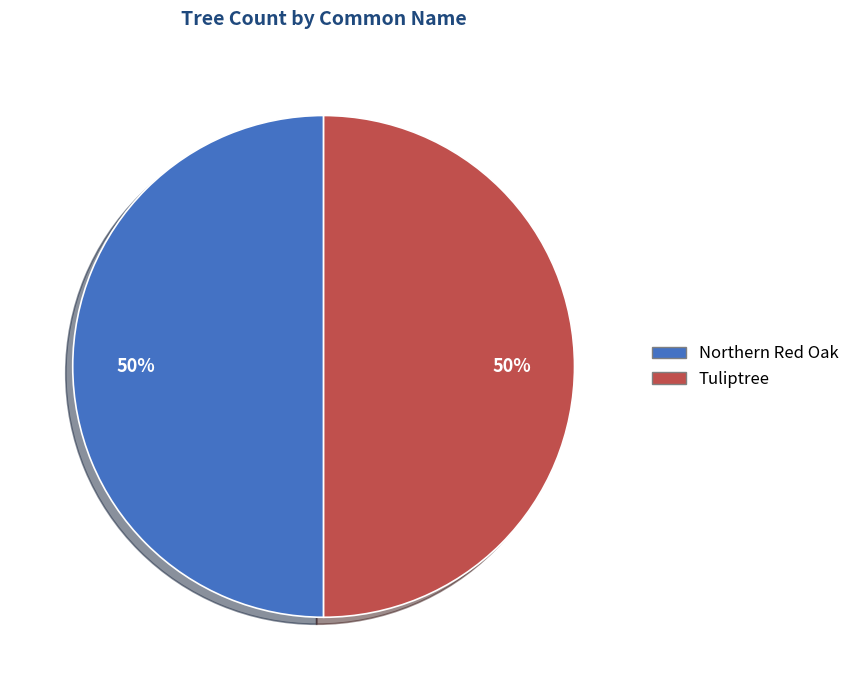

Do Northern Red Oak and Tuliptree together represent more than half of the pie?

Yes